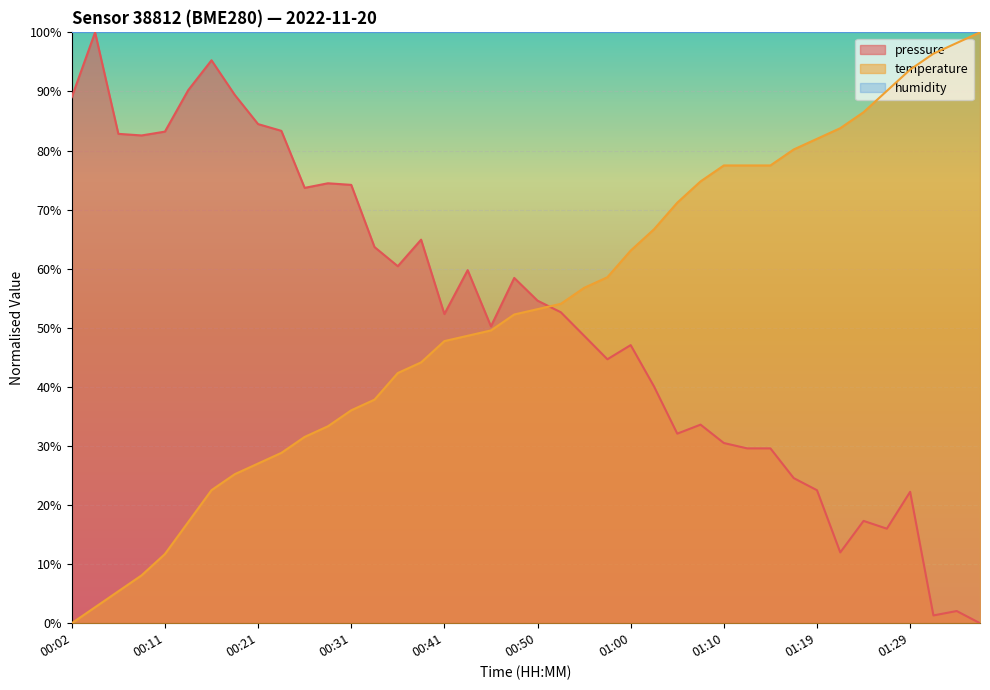

Which label corresponds to the largest value in the chart?

00:04